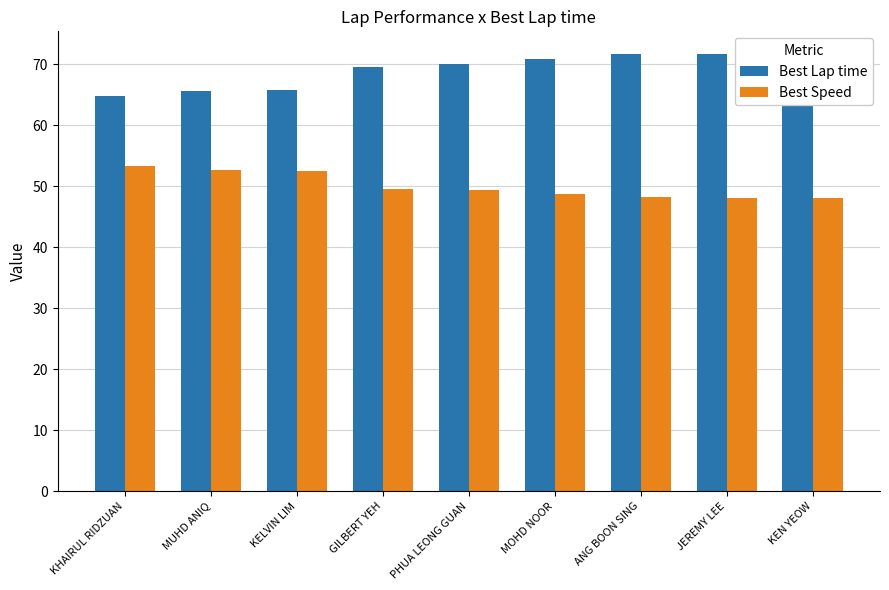

What is the sum of the Best Speed values at JEREMY LEE and KHAIRUL RIDZUAN?

101.4